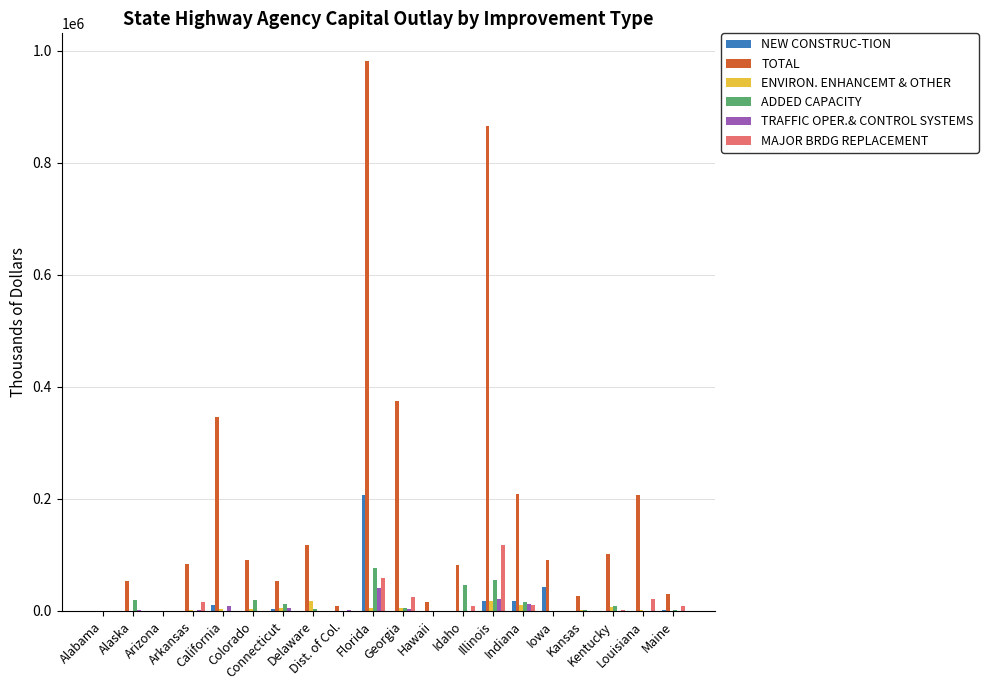

Count the number of categories in the chart.

20